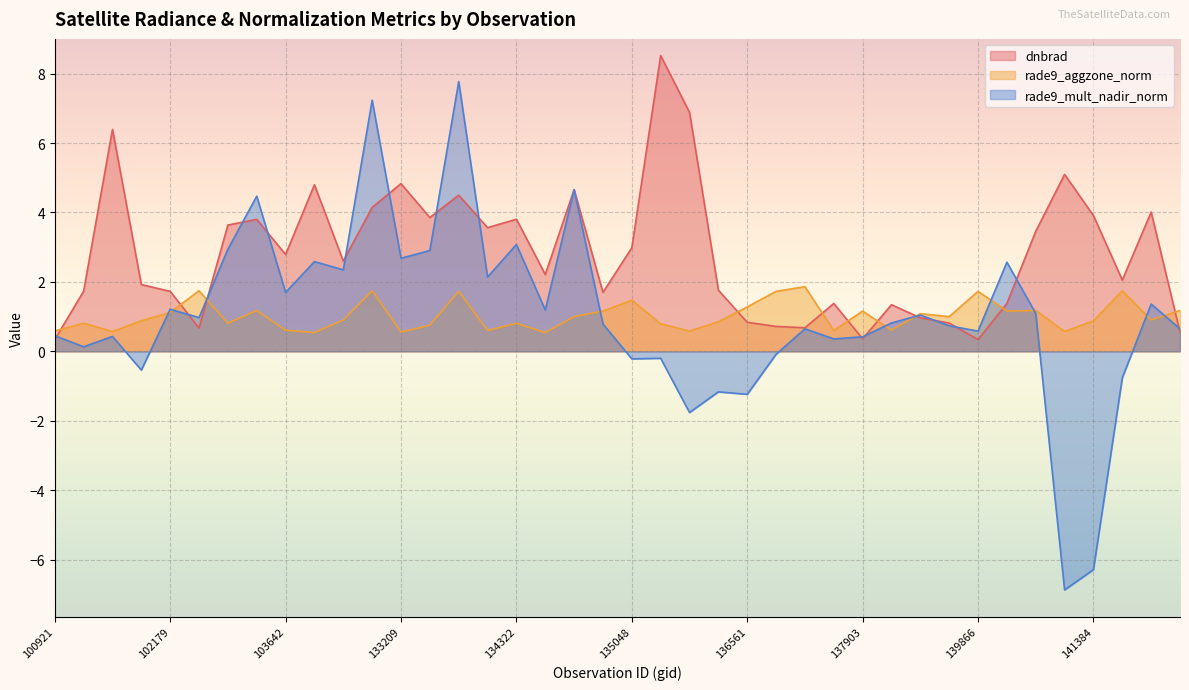

The rade9_aggzone_norm series shows 0.8 at 136561. True or false?

False